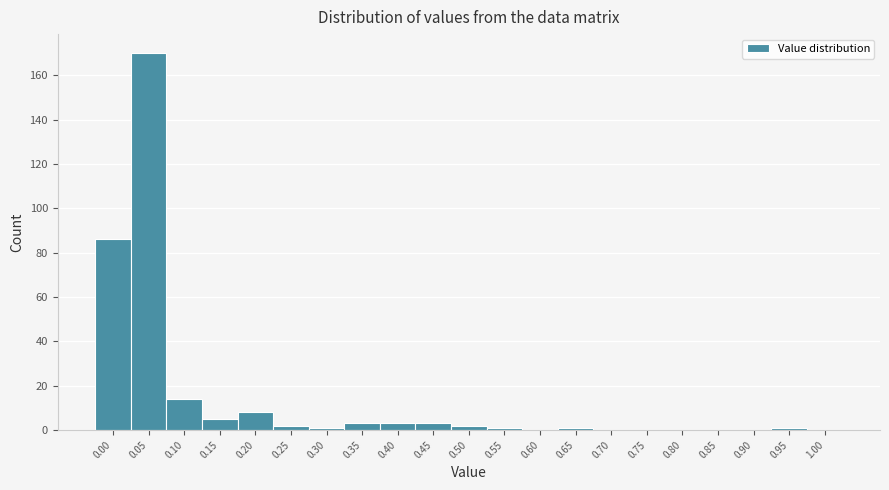

Reading left to right, what are all the values shown in this chart?

0.00=86	0.05=170	0.10=14	0.15=5	0.20=8	0.25=2	0.30=1	0.35=3	0.40=3	0.45=3	0.50=2	0.55=1	0.60=0	0.65=1	0.70=0	0.75=0	0.80=0	0.85=0	0.90=0	0.95=1	1.00=0